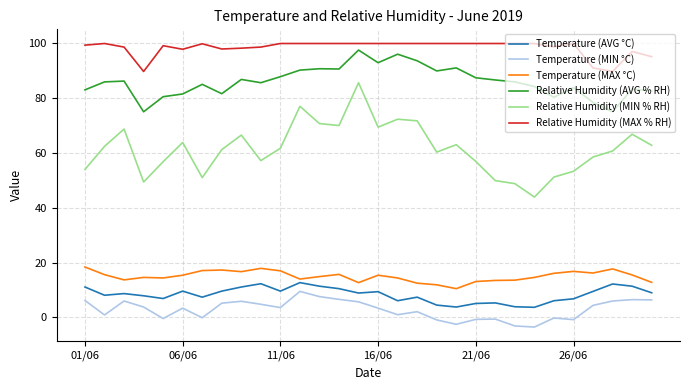

Which series has the largest total across all categories?

Relative Humidity (MAX % RH)